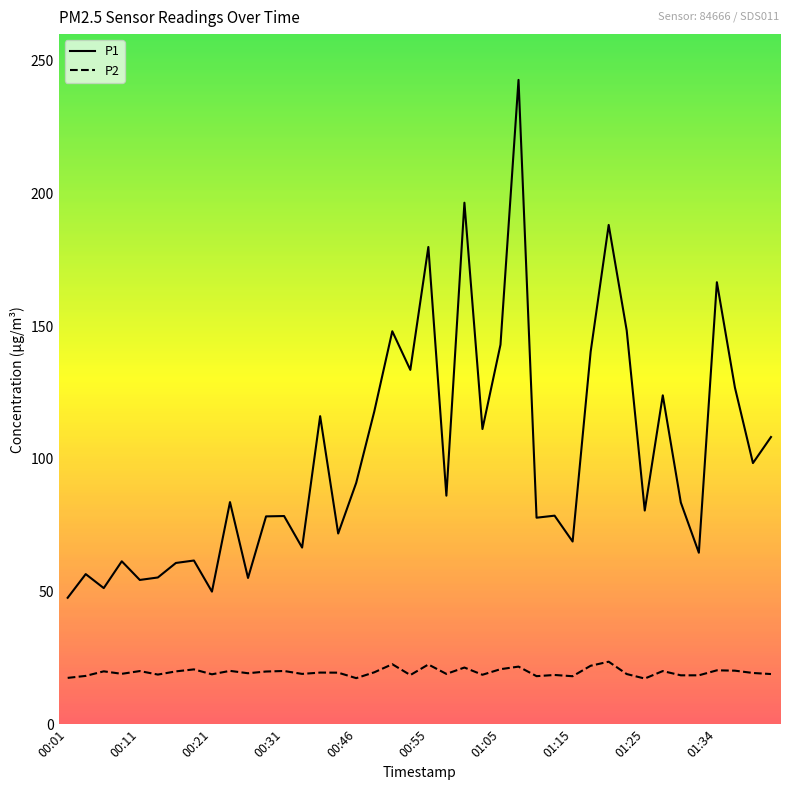

What is the average value of the P1 series?

101.3